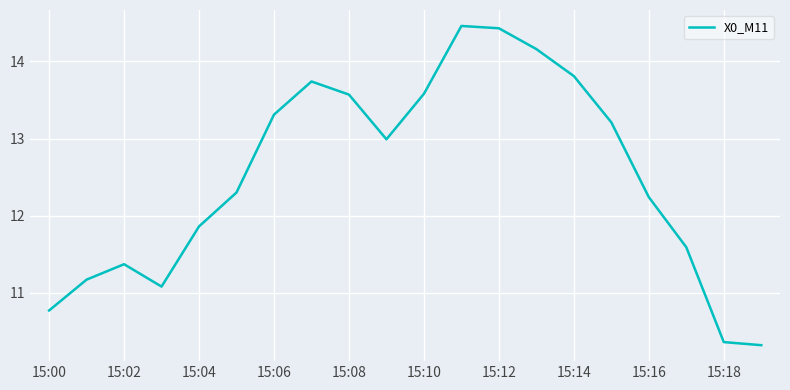

Count the number of data series in this chart.

1